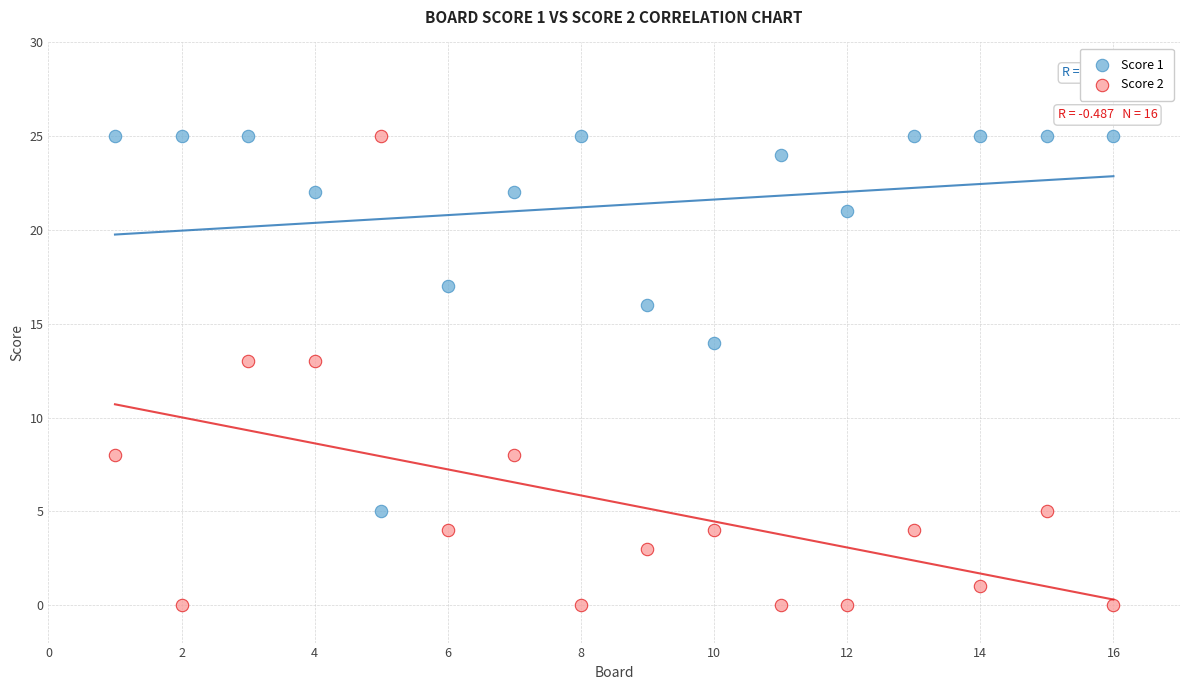

What is the X range (max minus min) for the scatter plot?

15